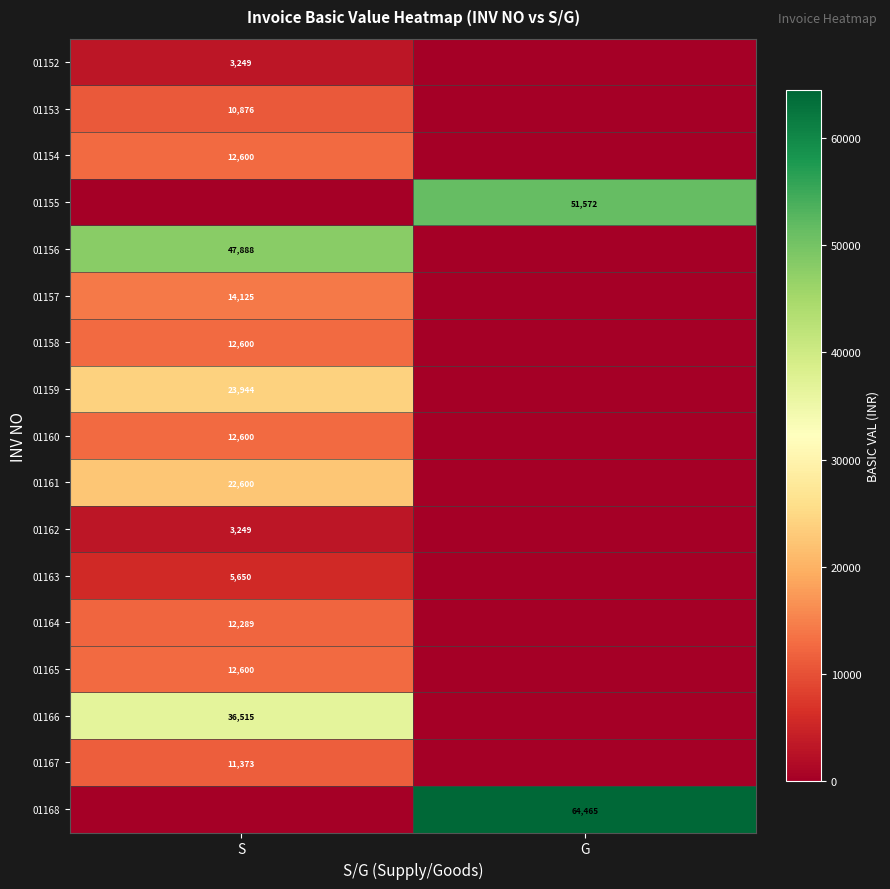

Is the value of 01165 at S greater than the value of 01155 at G?

No